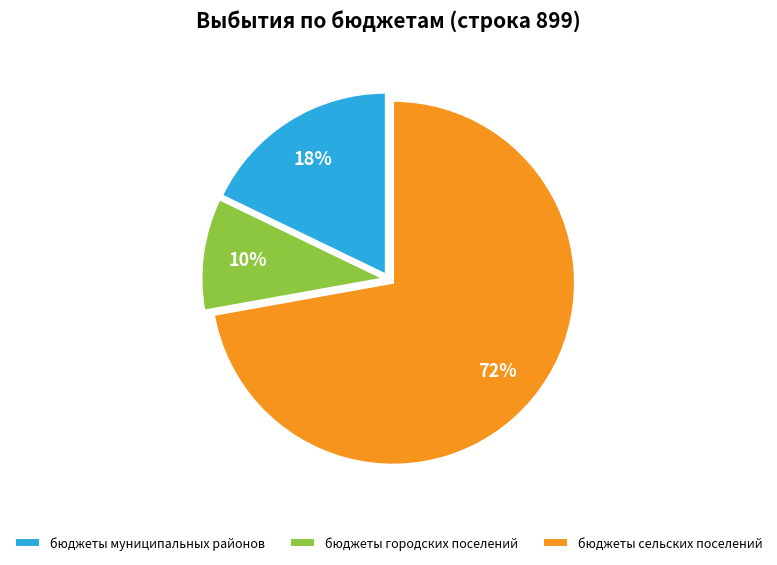

Approximately how many times larger is the value at бюджеты городских поселений compared to бюджеты муниципальных районов?

0.6